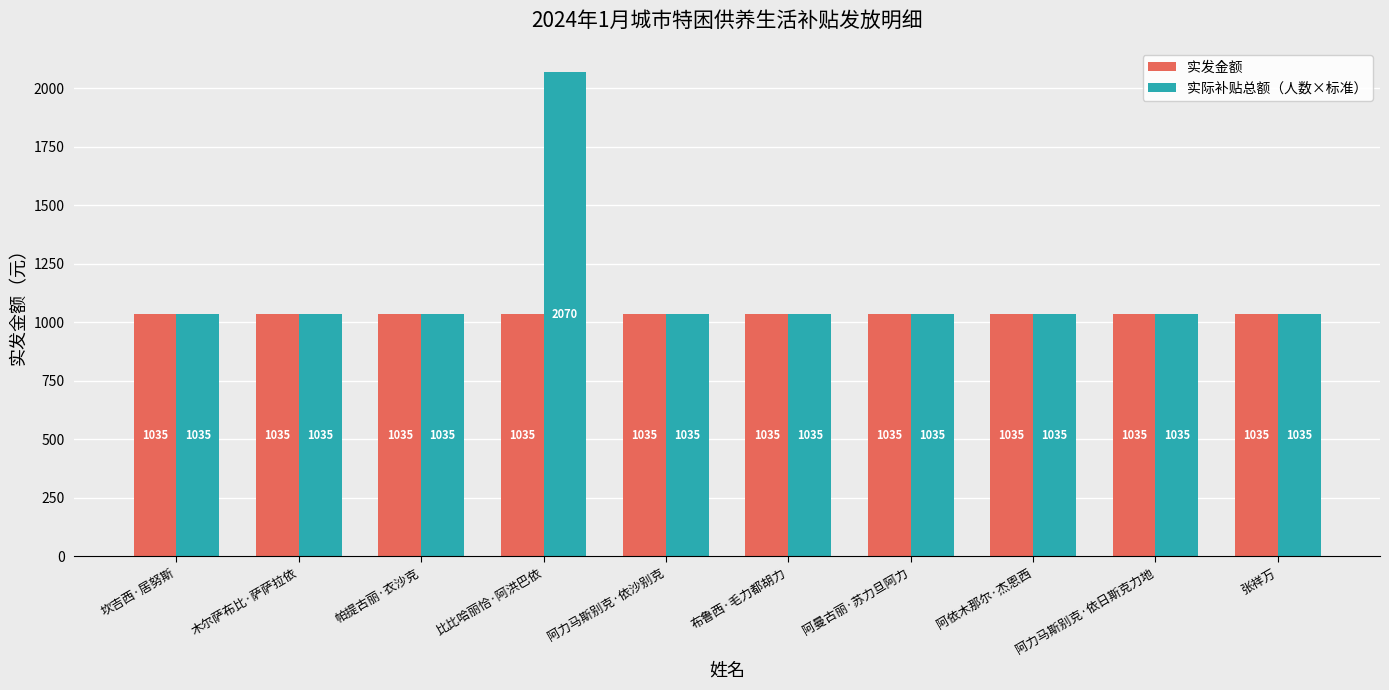

List the series in order of their overall mean, lowest first.

实发金额, 实际补贴总额（人数×标准）